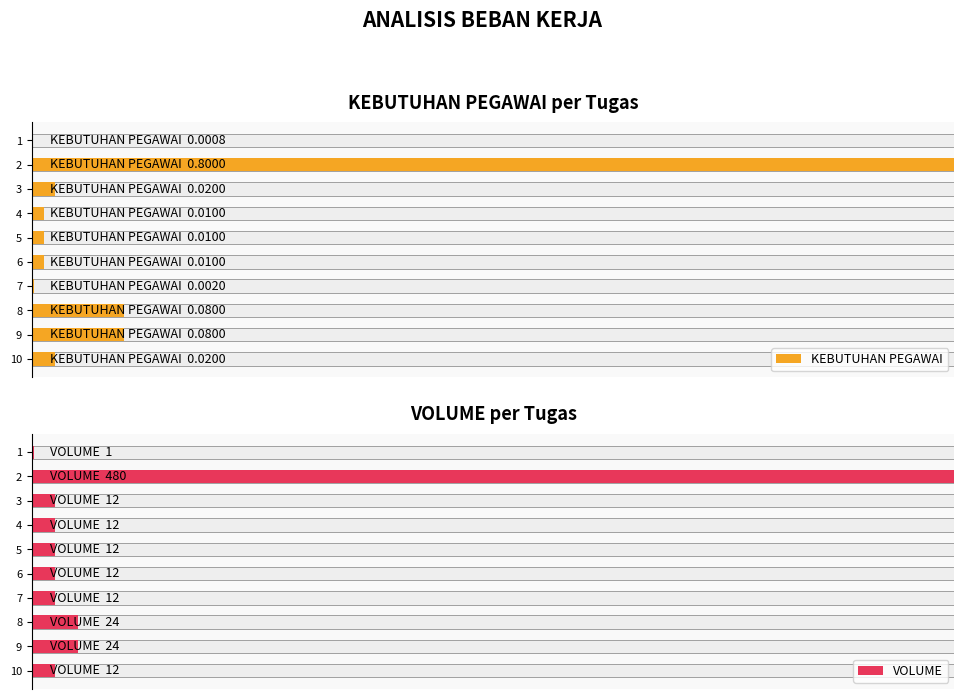

How many bars are there in each group?

2